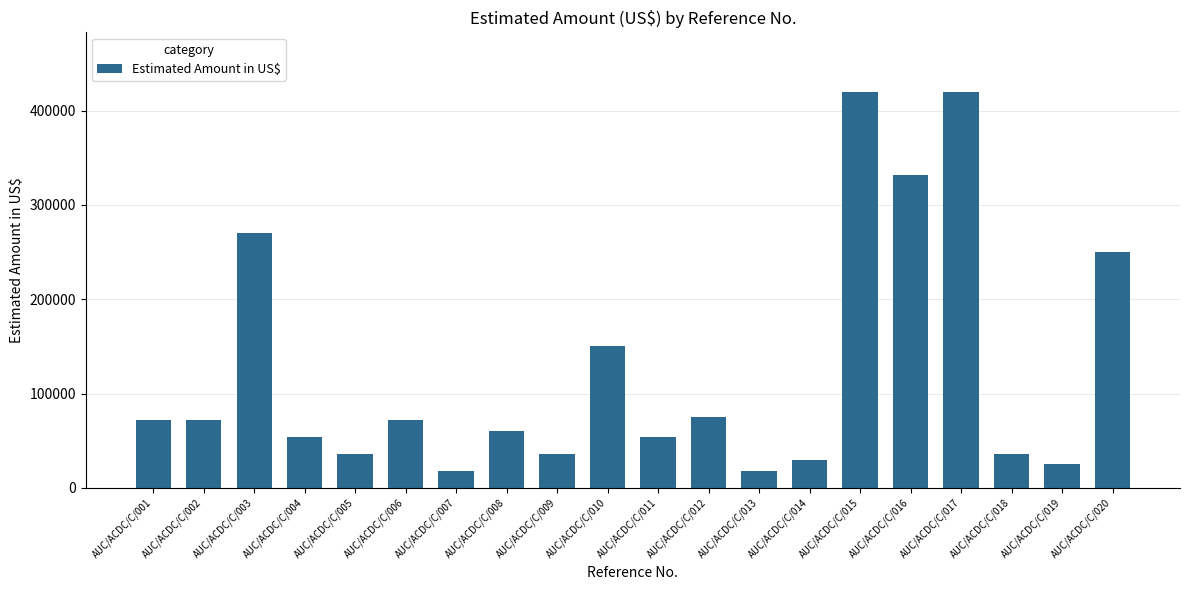

What is the average value?

124976